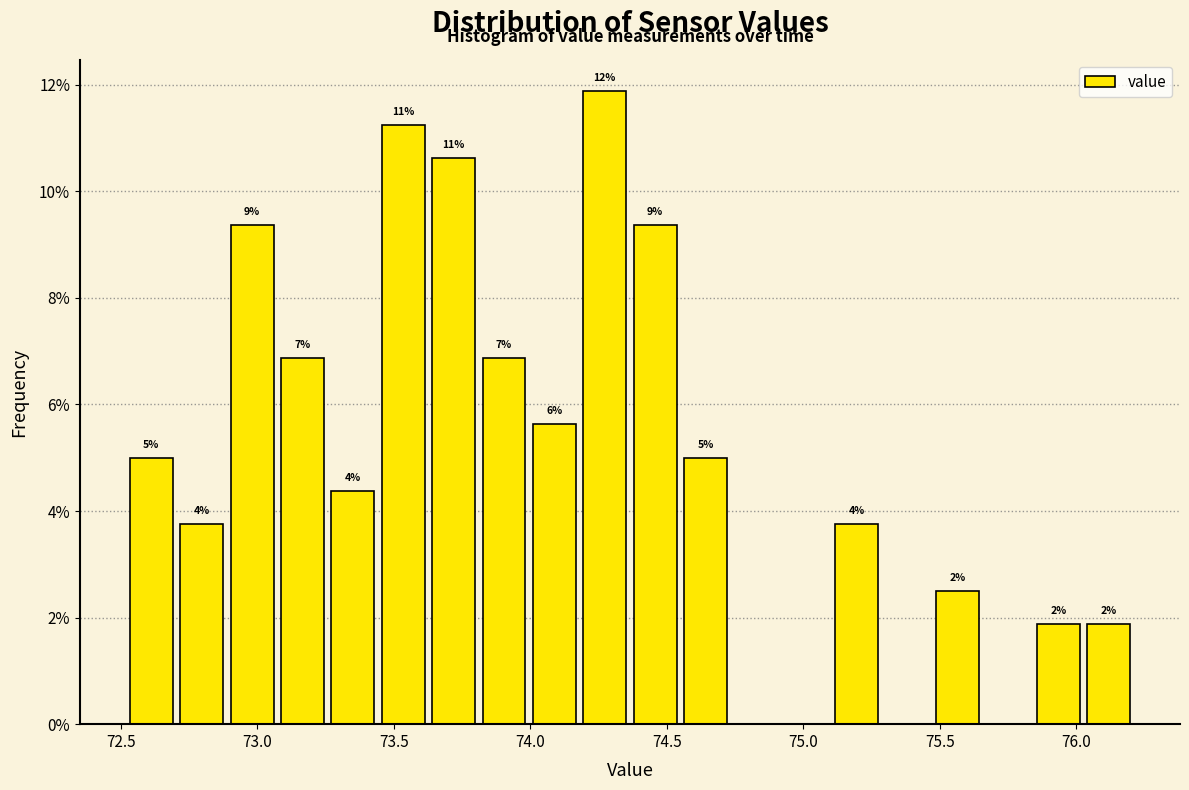

Read against the x-axis, roughly where is the centre of the tallest bar?

74.25